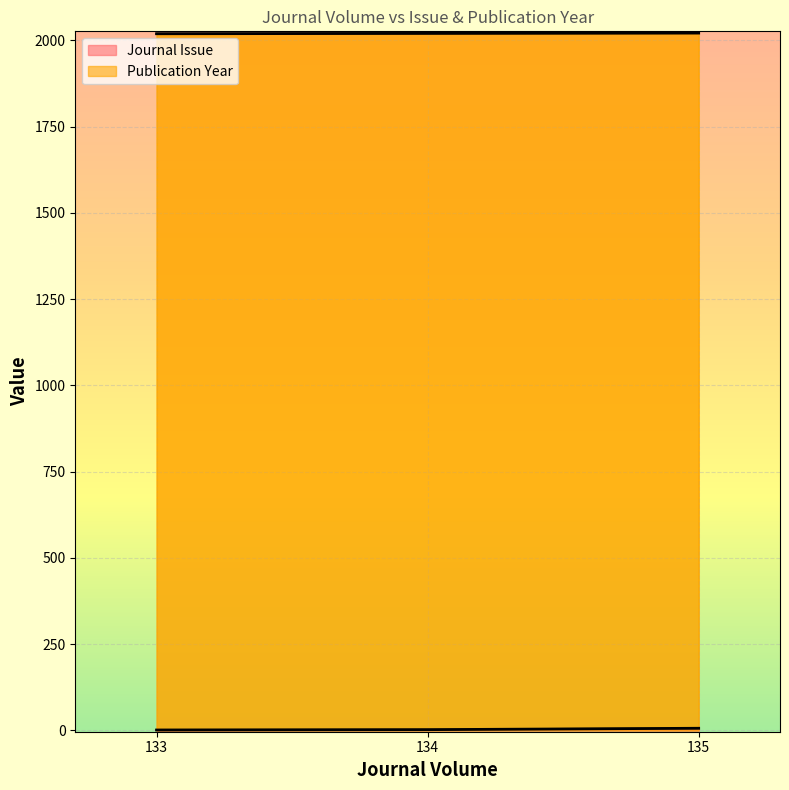

How many series are shown in this chart?

2